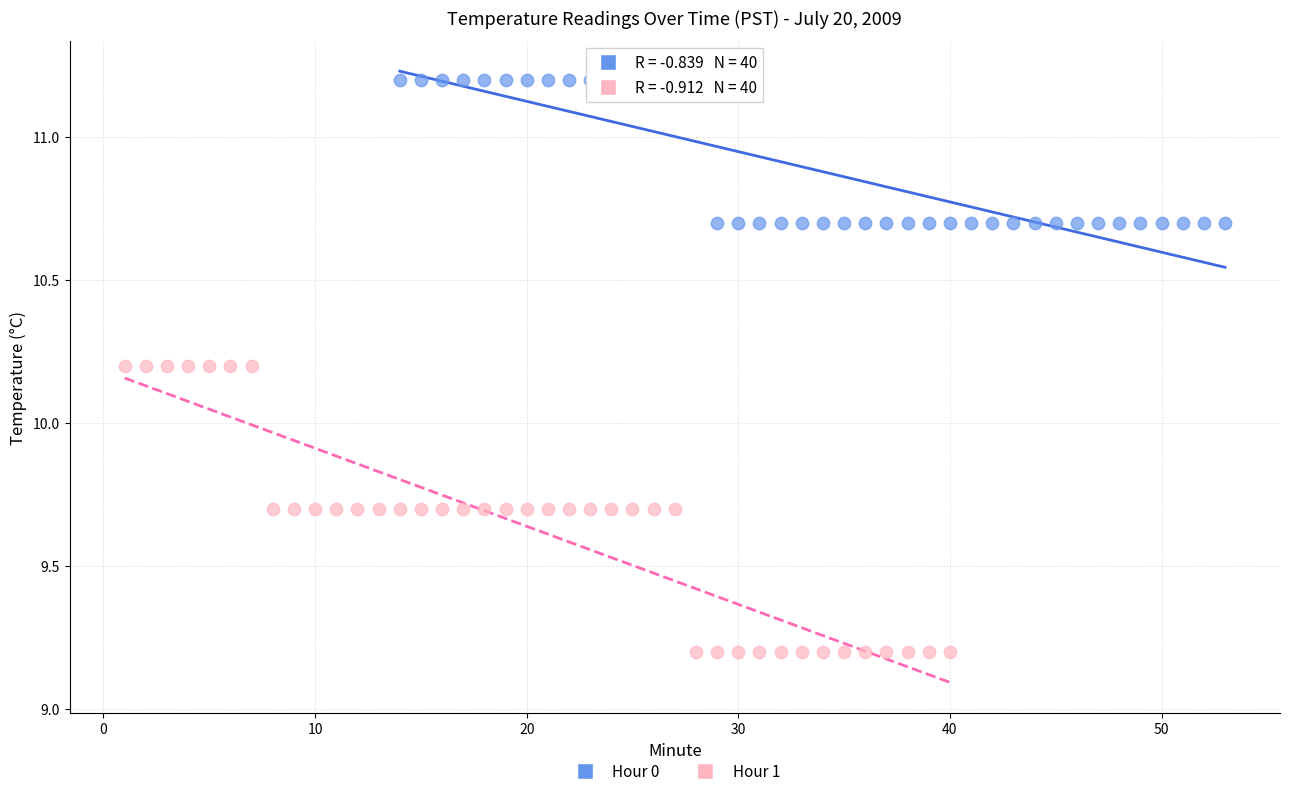

Which series contains the highest Y value?

Hour 0